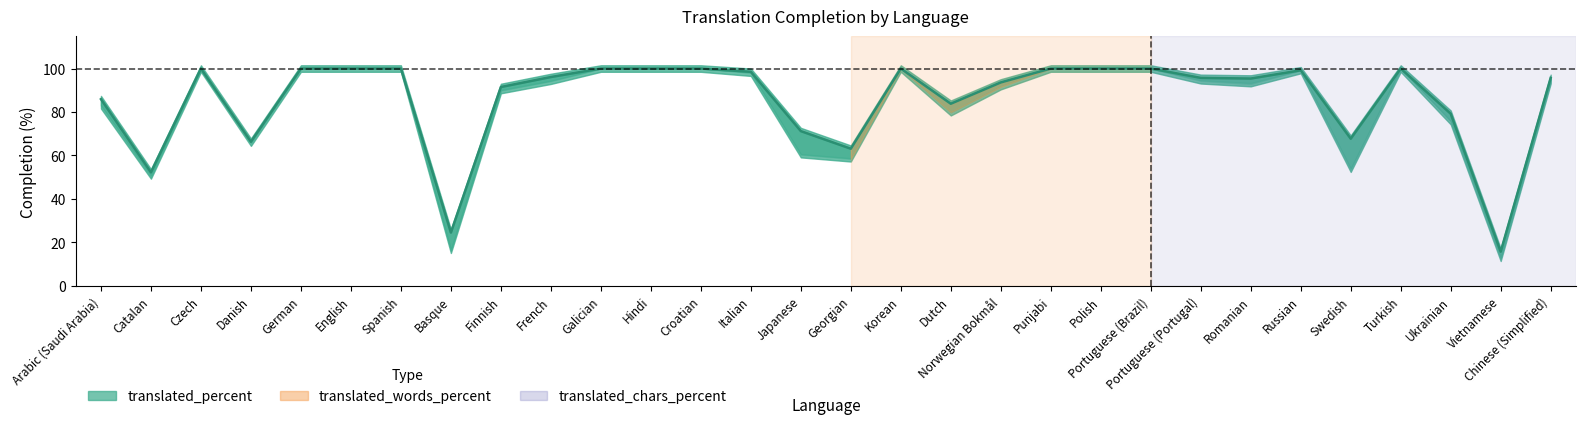

What is the value of the translated_chars_percent point at the 3rd from the left?

100.0